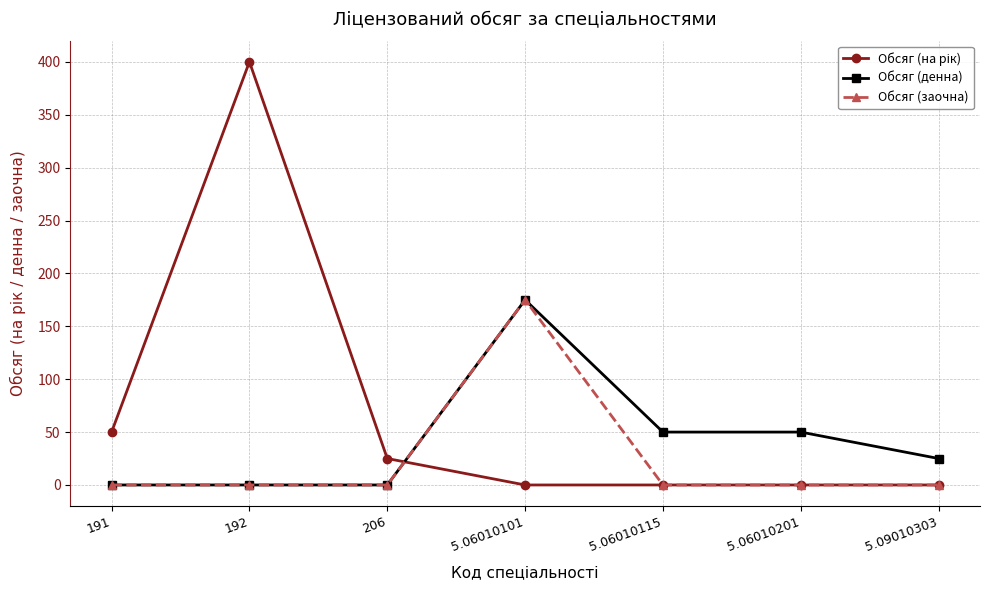

What is the difference between the Обсяг (денна) values at 5.06010115 and 191?

50